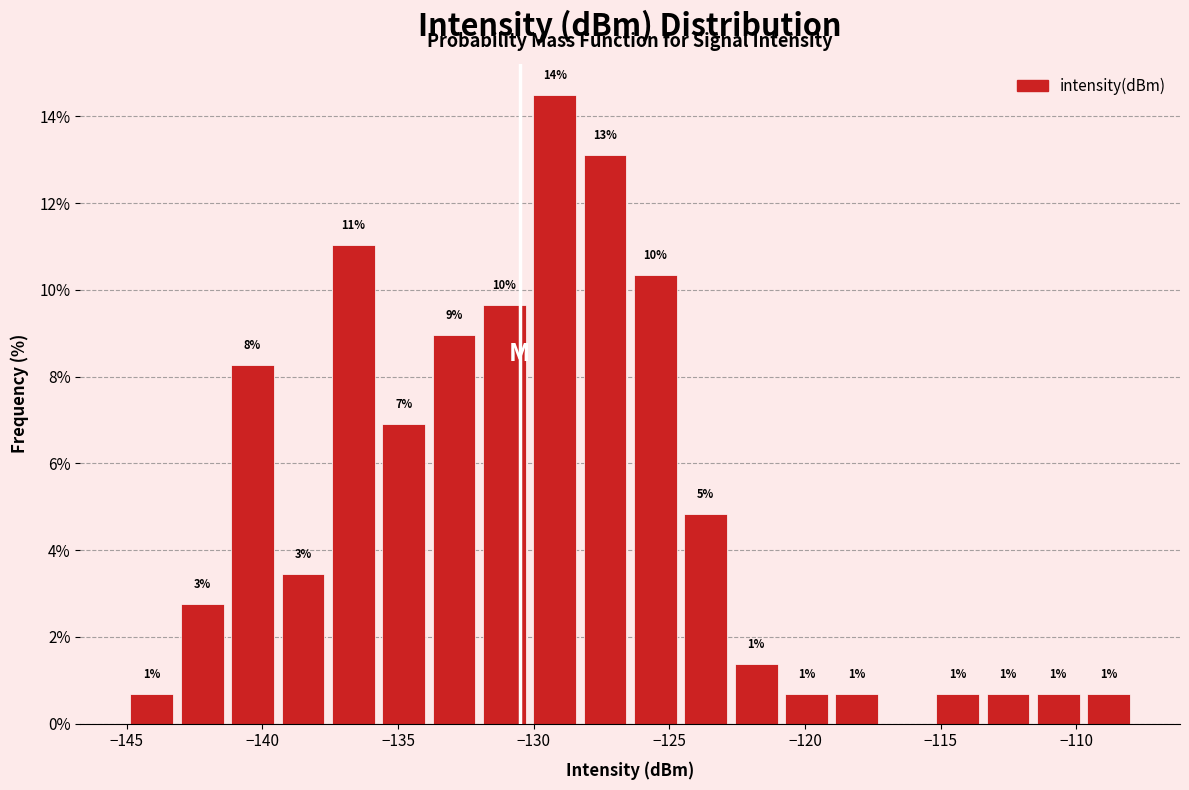

Around what value on the x-axis is the tallest bar? Give the approximate position of its centre, as read against the axis.

-129.0